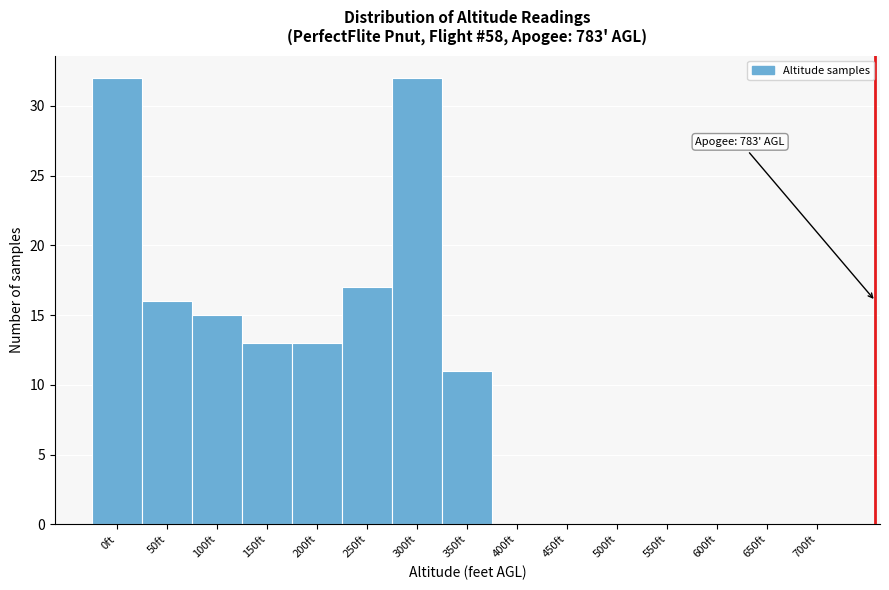

Reading left to right, what are all the values shown in this chart?

0ft=32	50ft=16	100ft=15	150ft=13	200ft=13	250ft=17	300ft=32	350ft=11	400ft=0	450ft=0	500ft=0	550ft=0	600ft=0	650ft=0	700ft=0